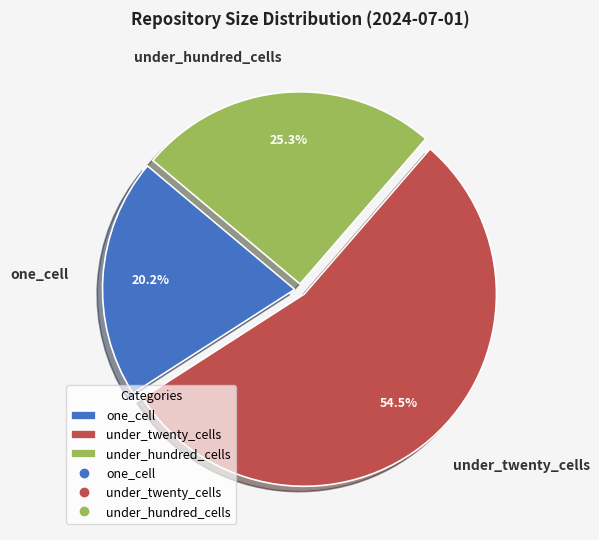

Rank the categories by value from highest to lowest.

under_twenty_cells, under_hundred_cells, one_cell